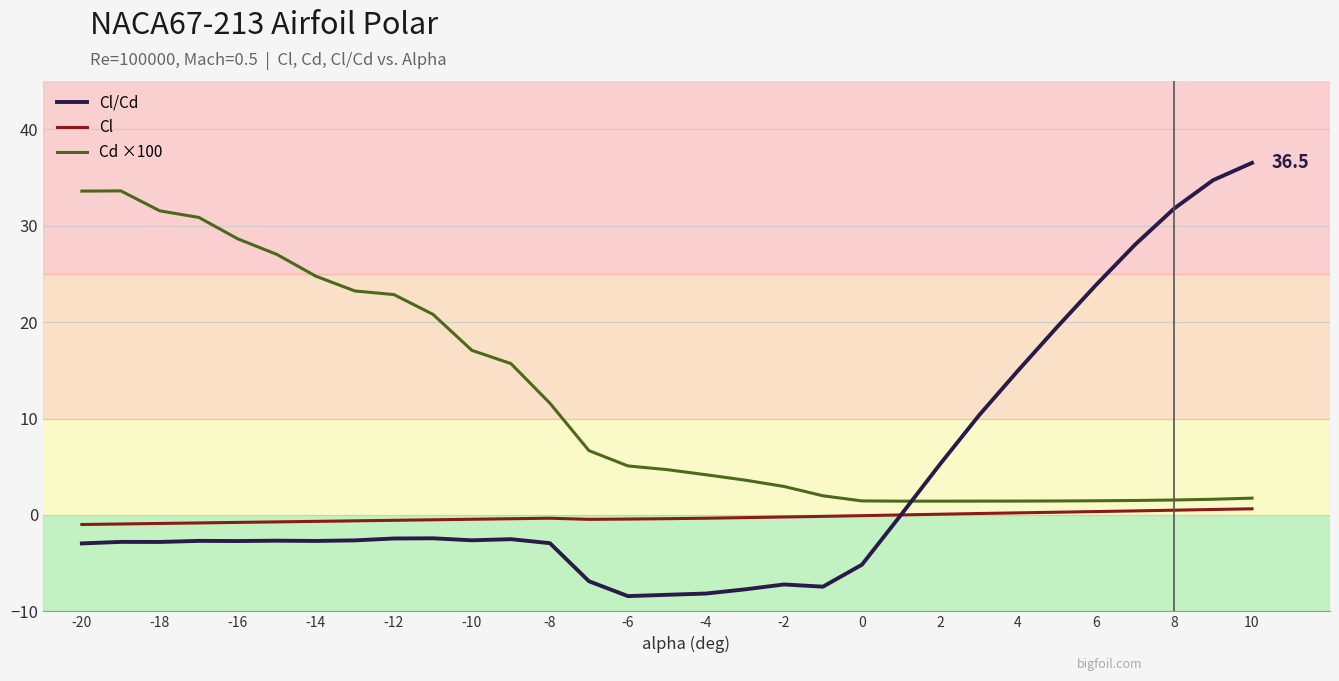

What is the maximum value for Cl/Cd?

36.5